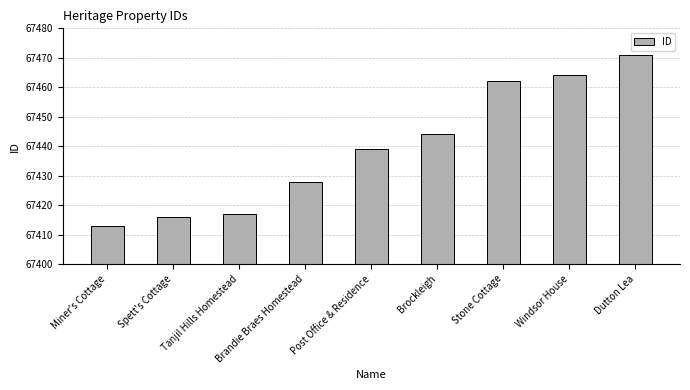

What is the value of the 8th bar from the left?

67464